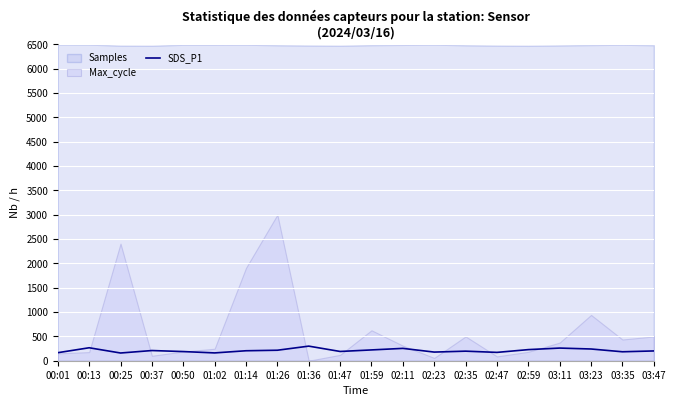

The value of SDS_P1 at 02:59 is 228.3. True or false?

True